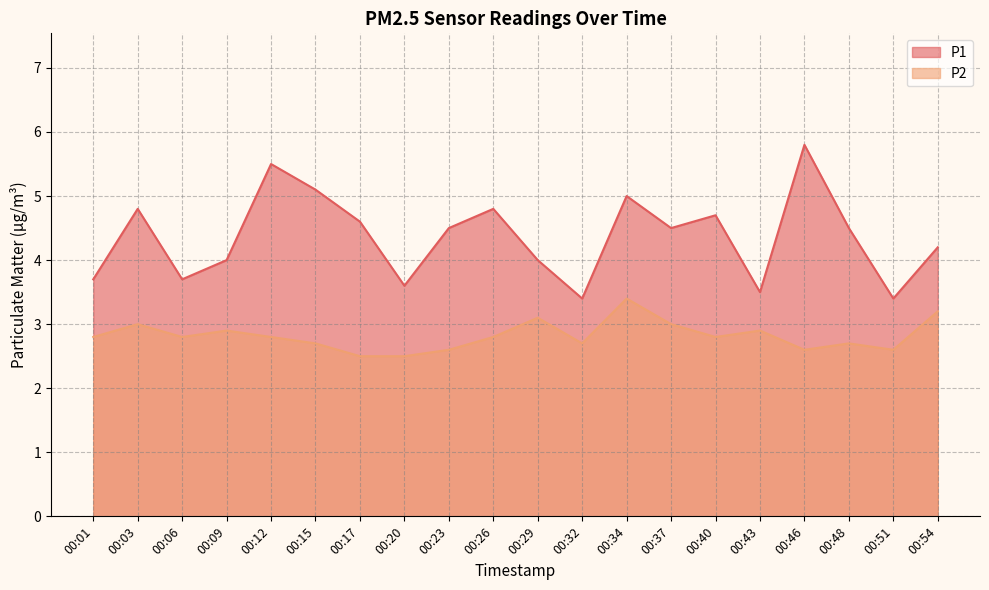

What is the value of the P1 point at the 6th from the left?

5.1